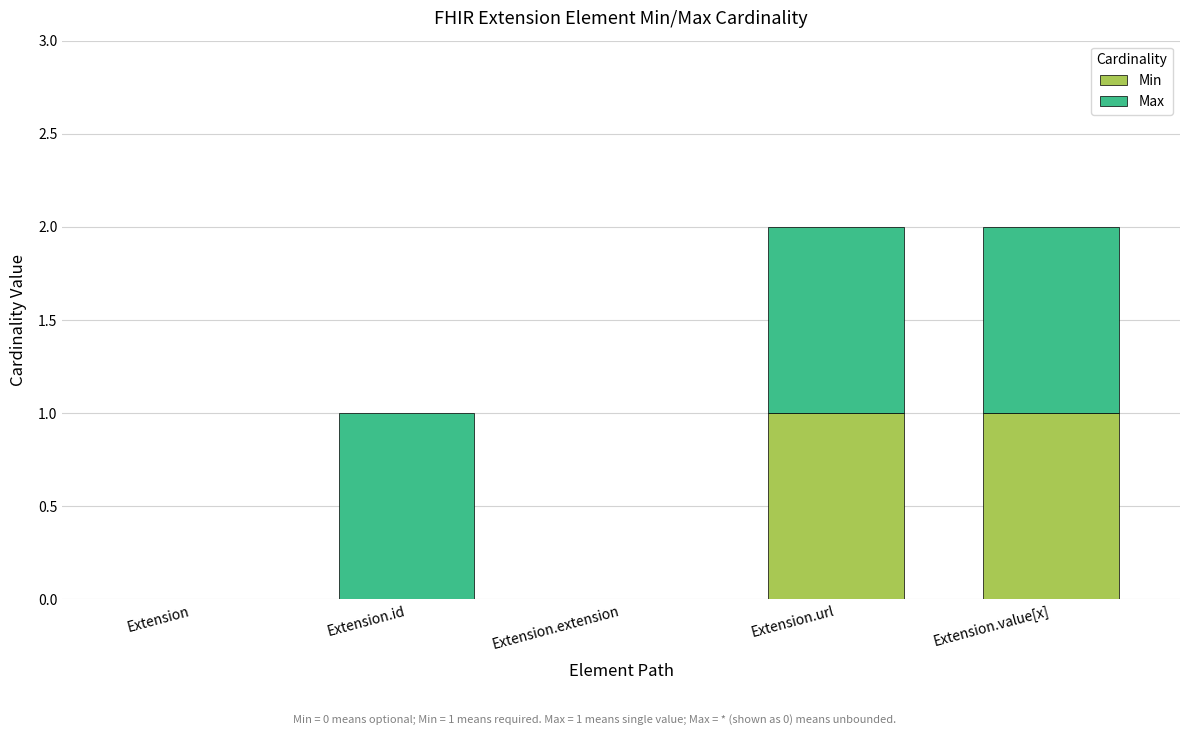

The Min series shows 0 at Extension.url. True or false?

False